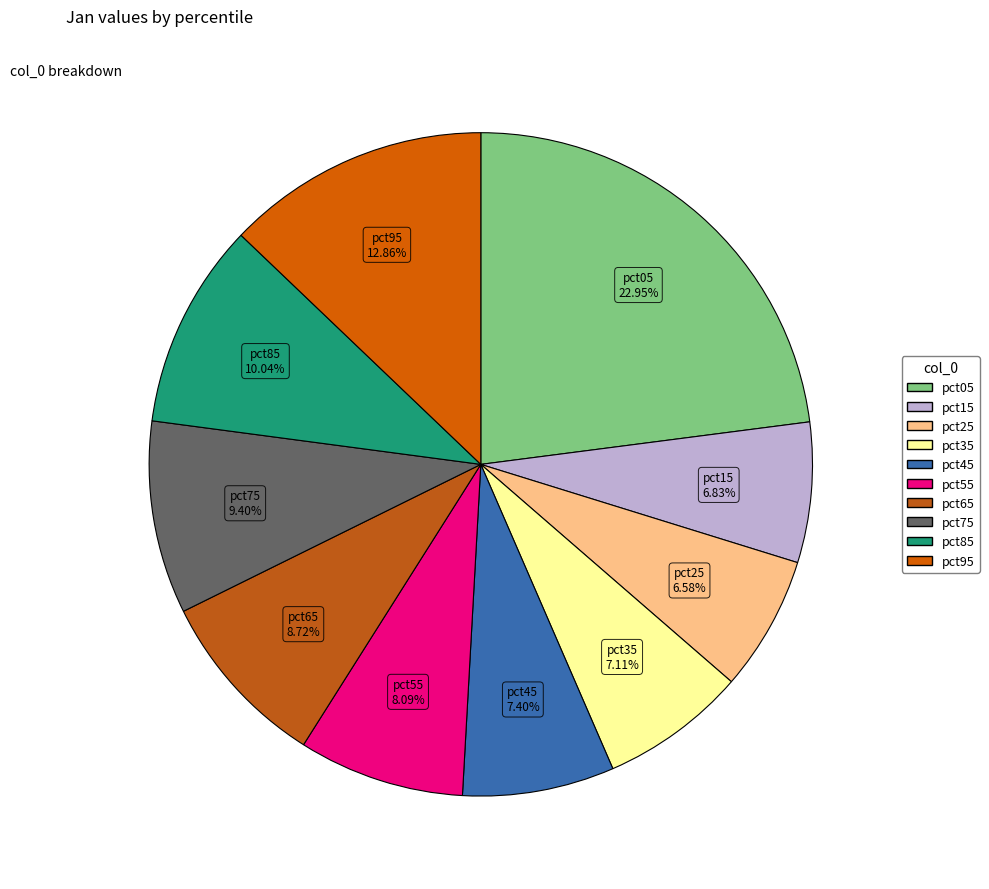

Which slice is the largest?

pct05